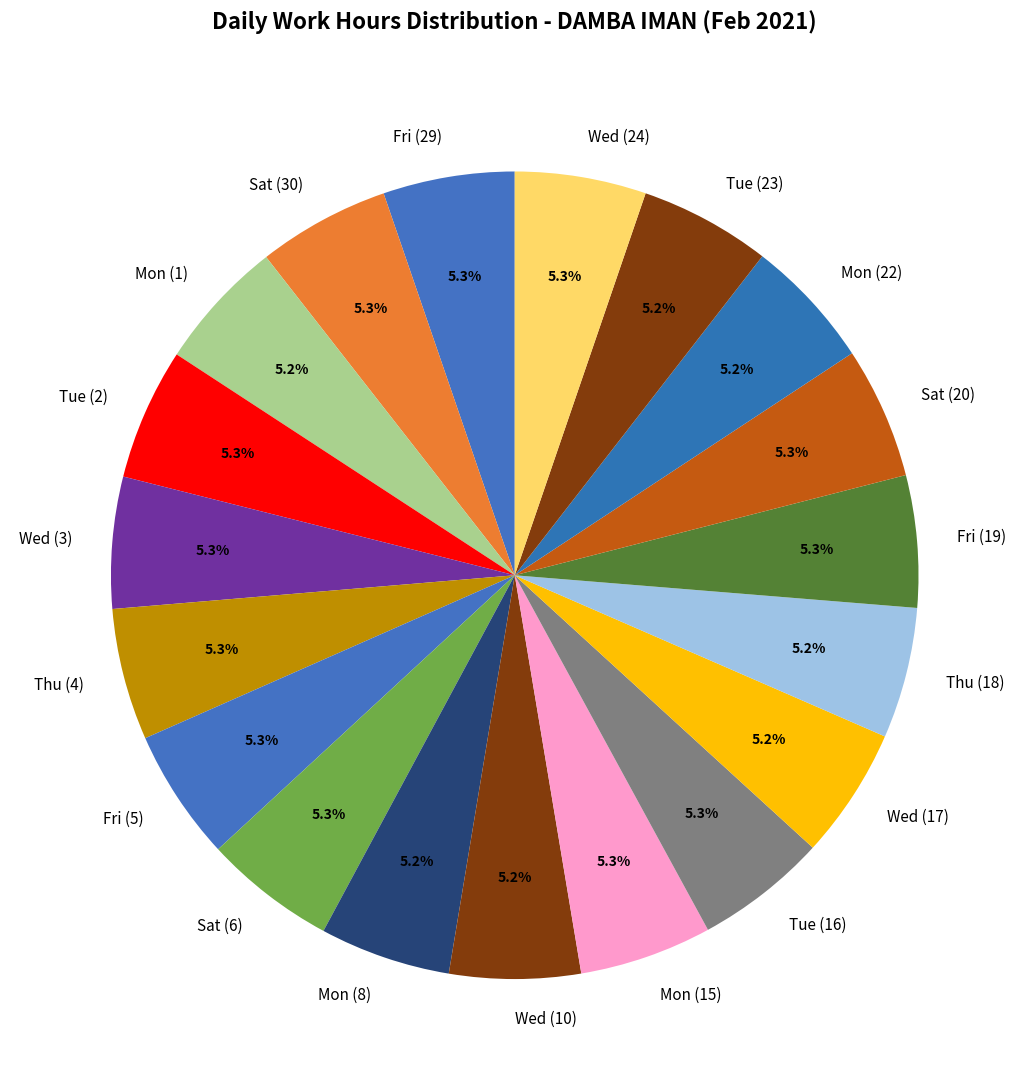

How many slices are in this pie chart?

19